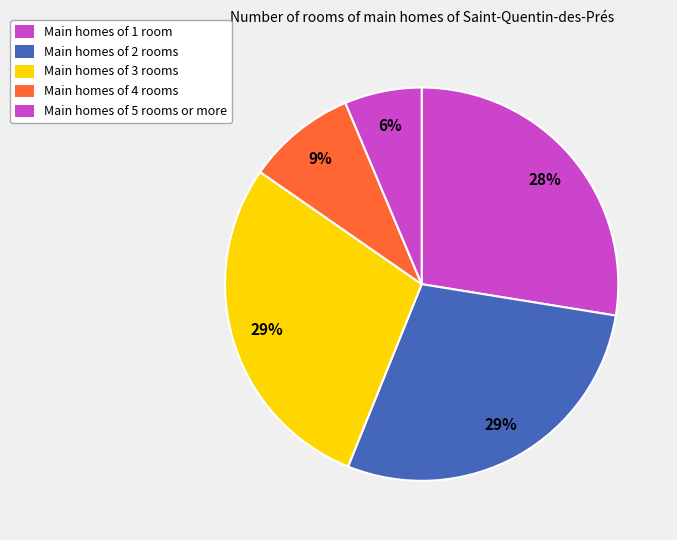

Count the number of slices in the pie.

5